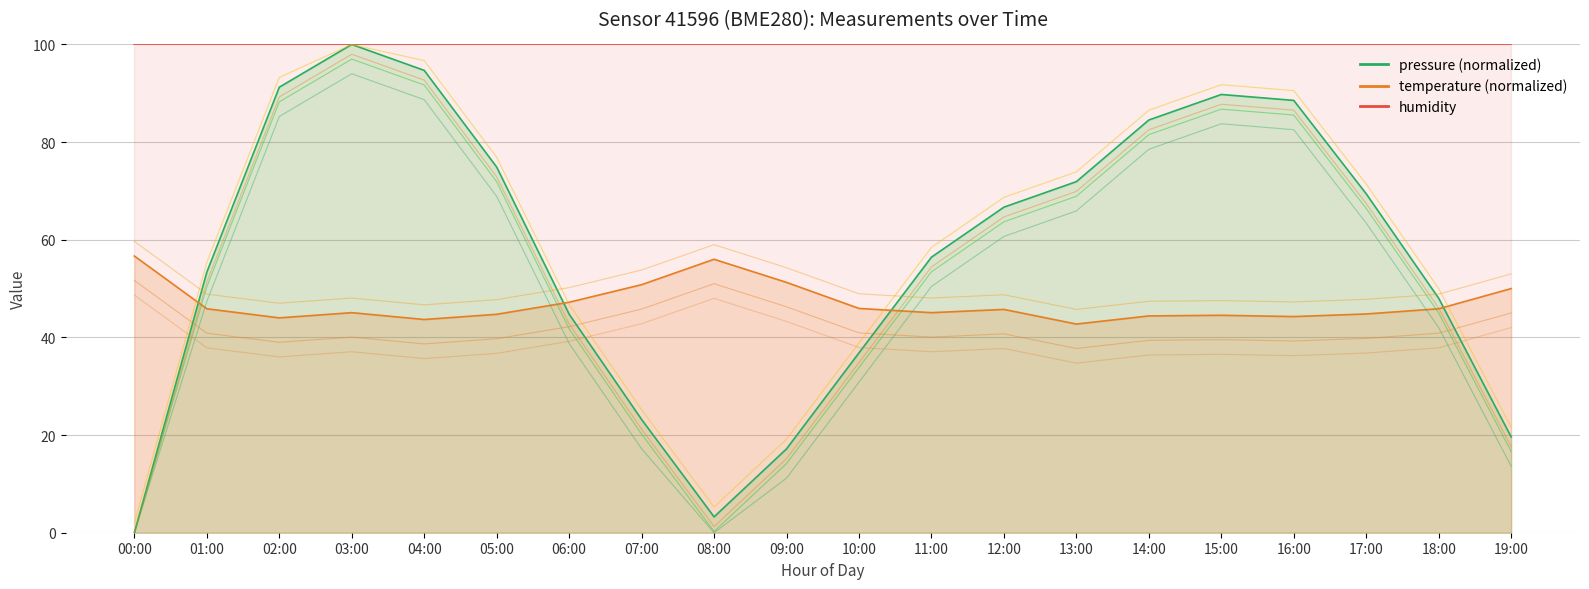

Between 06:00 and 11:00, which is larger?

11:00